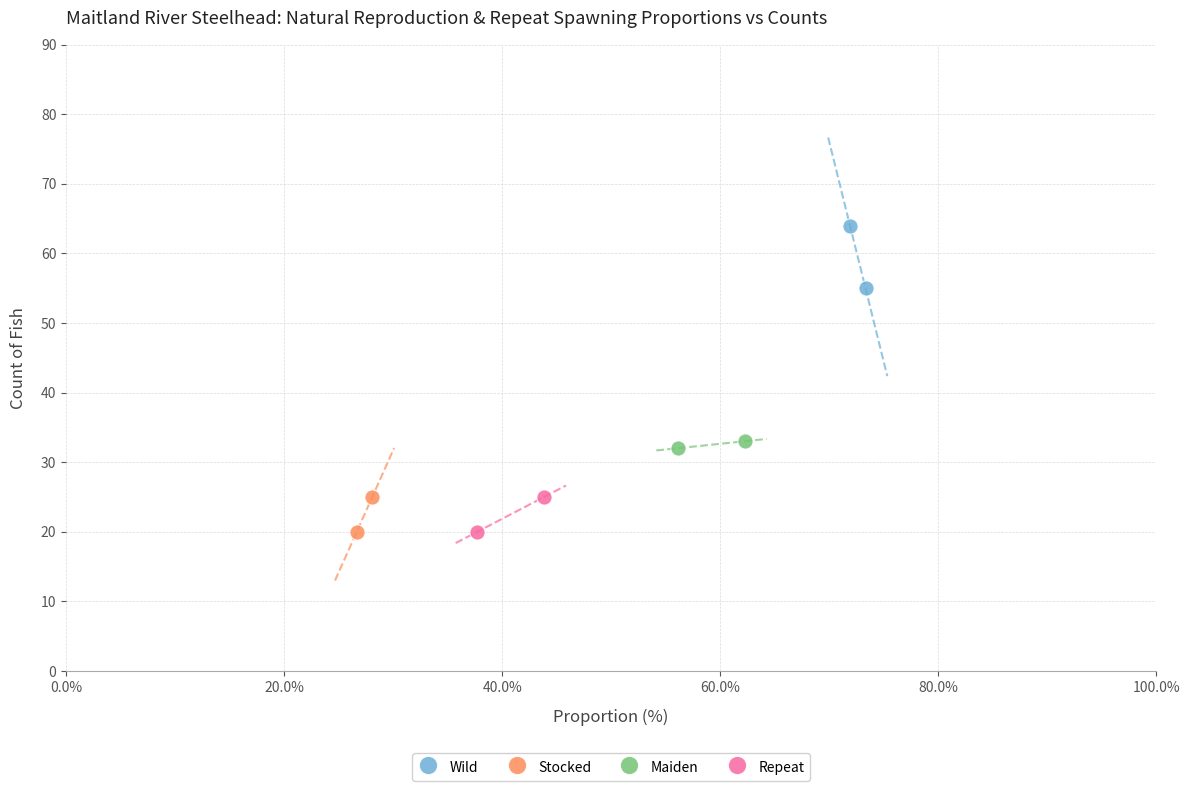

Which series has the largest Y range (max minus min)?

Wild